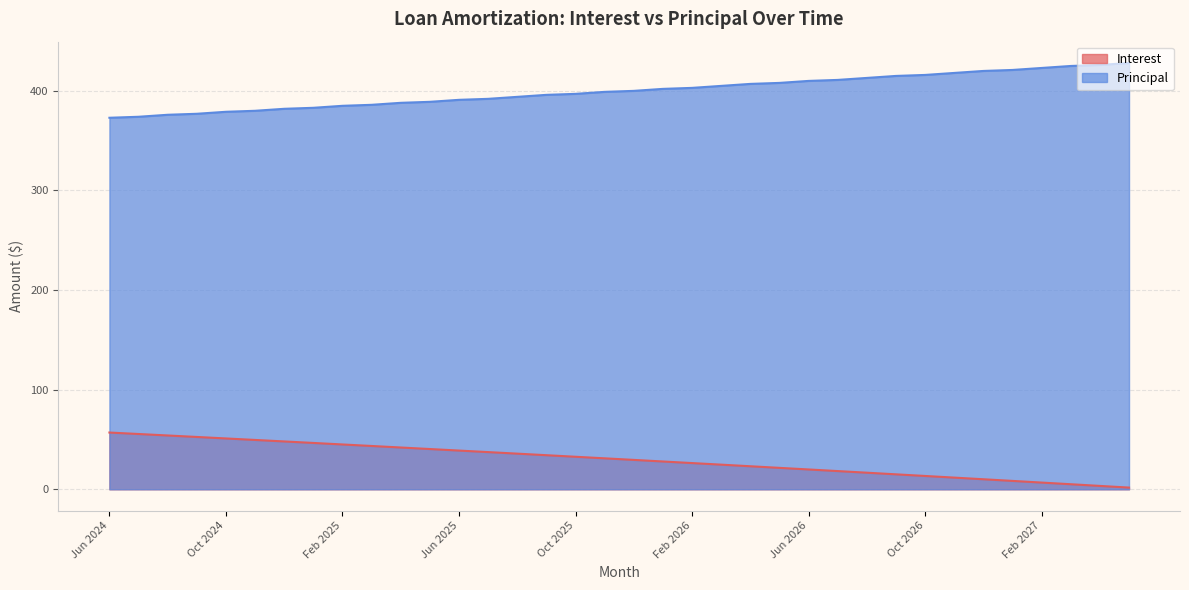

Does the chart display data point markers on the line(s)?

No